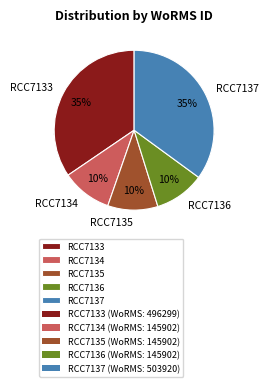

Is RCC7136 the majority of the pie?

No